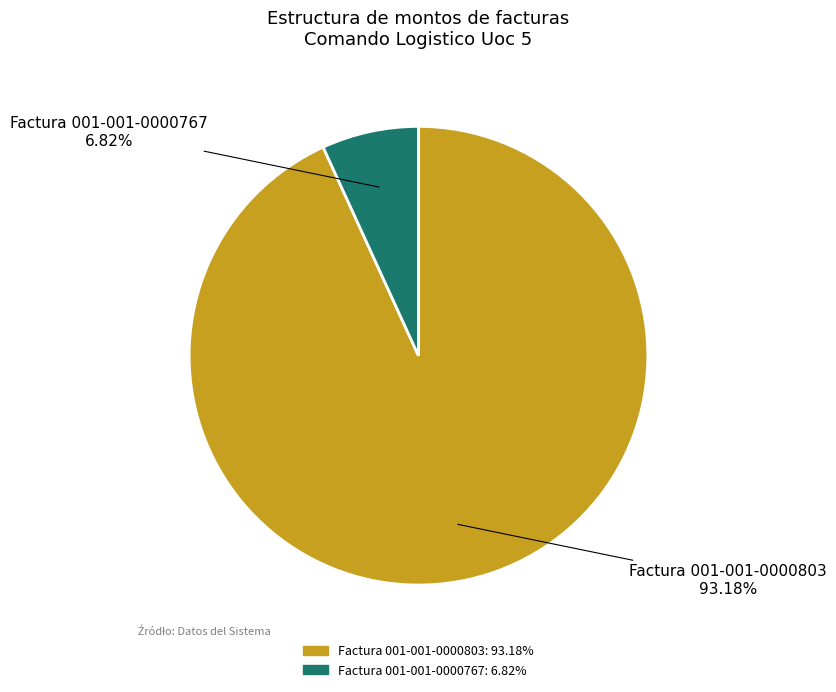

How many segments does this pie chart have?

2